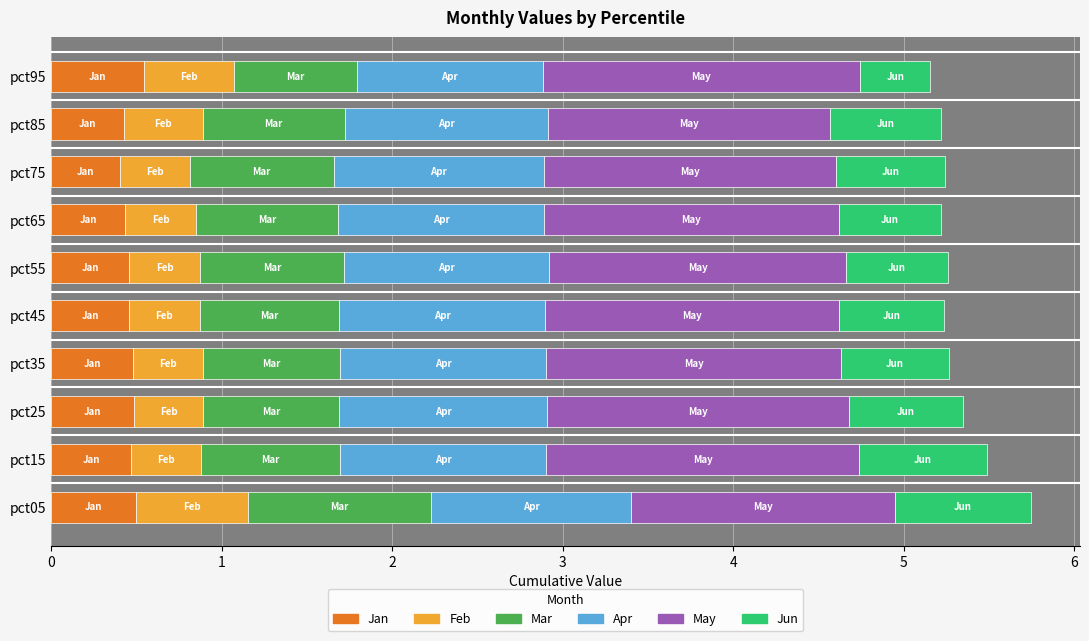

How many Jan values are between 0 and 1?

10